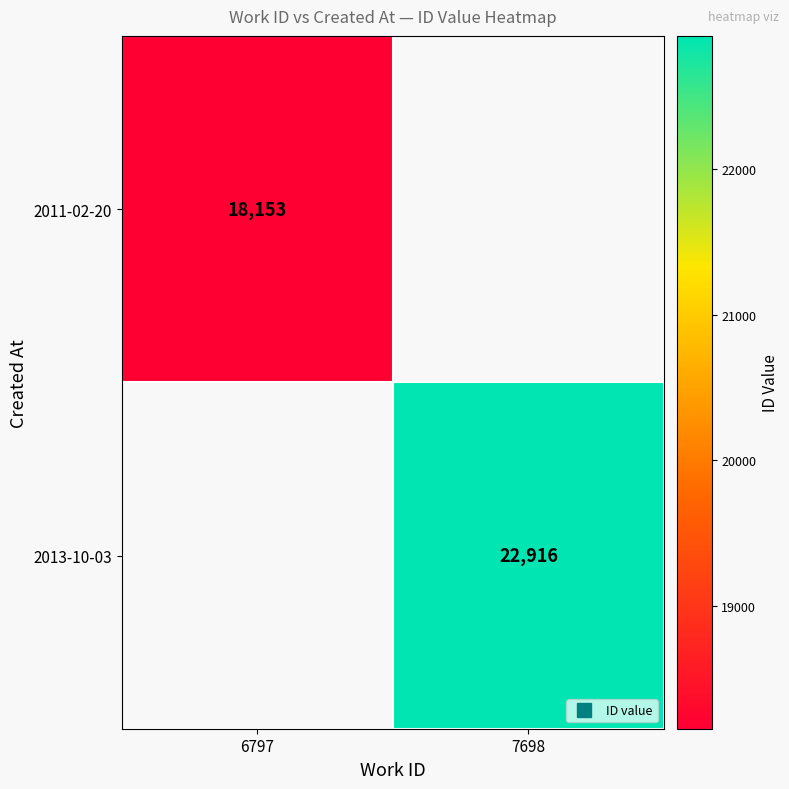

List the series in order of their overall mean, lowest first.

2011-02-20, 2013-10-03